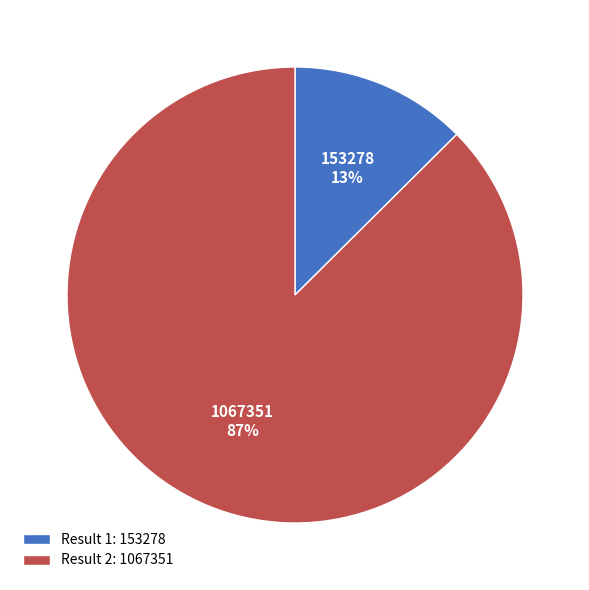

To the nearest percent, what is the average slice percentage?

50%